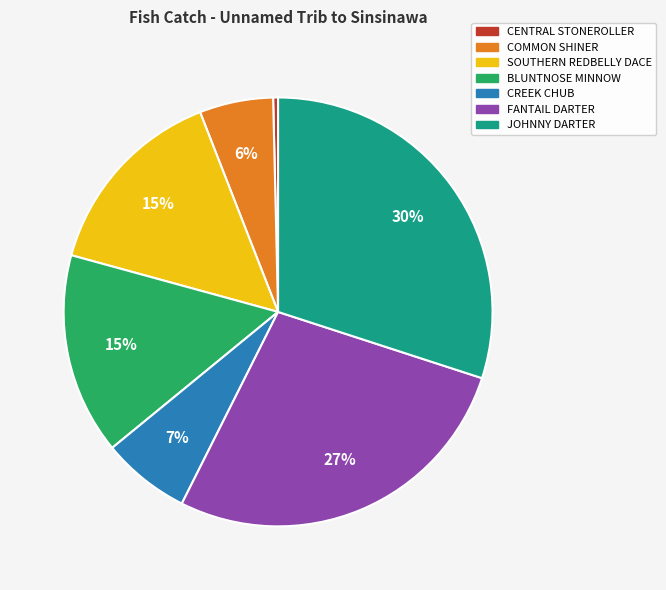

Which slice is the largest?

JOHNNY DARTER